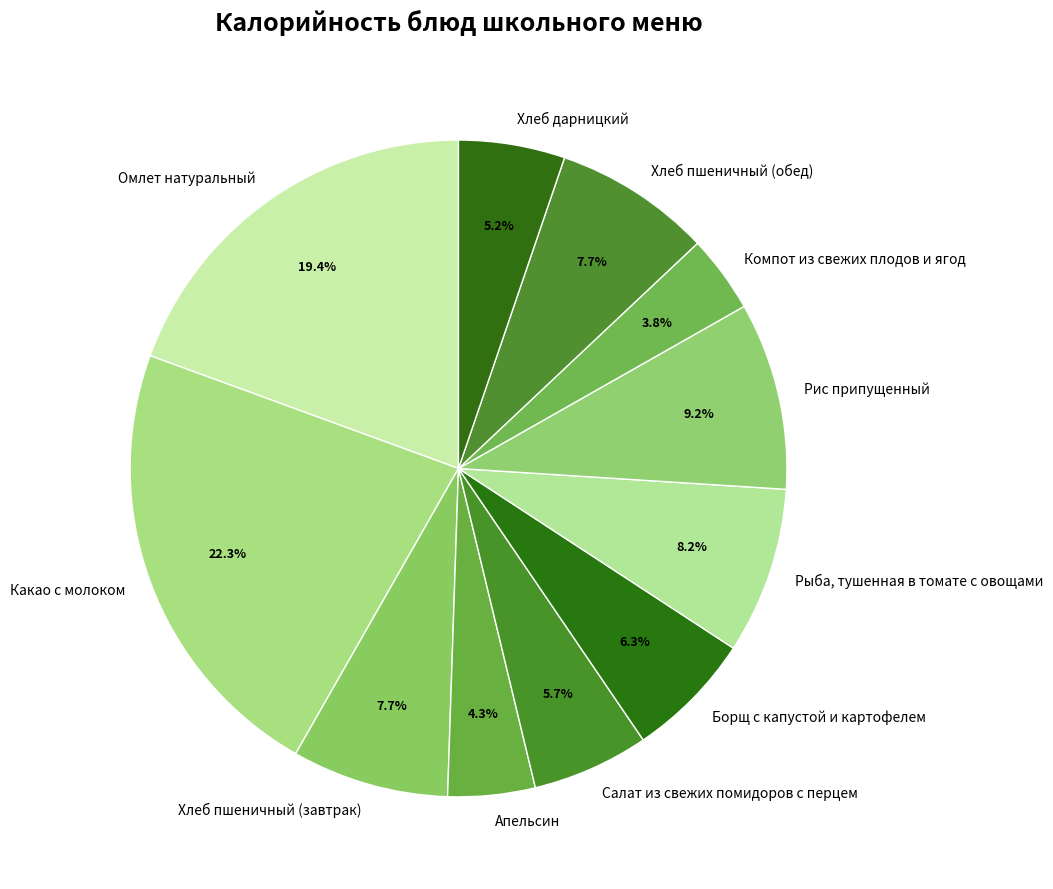

Which slice is the largest?

Какао с молоком